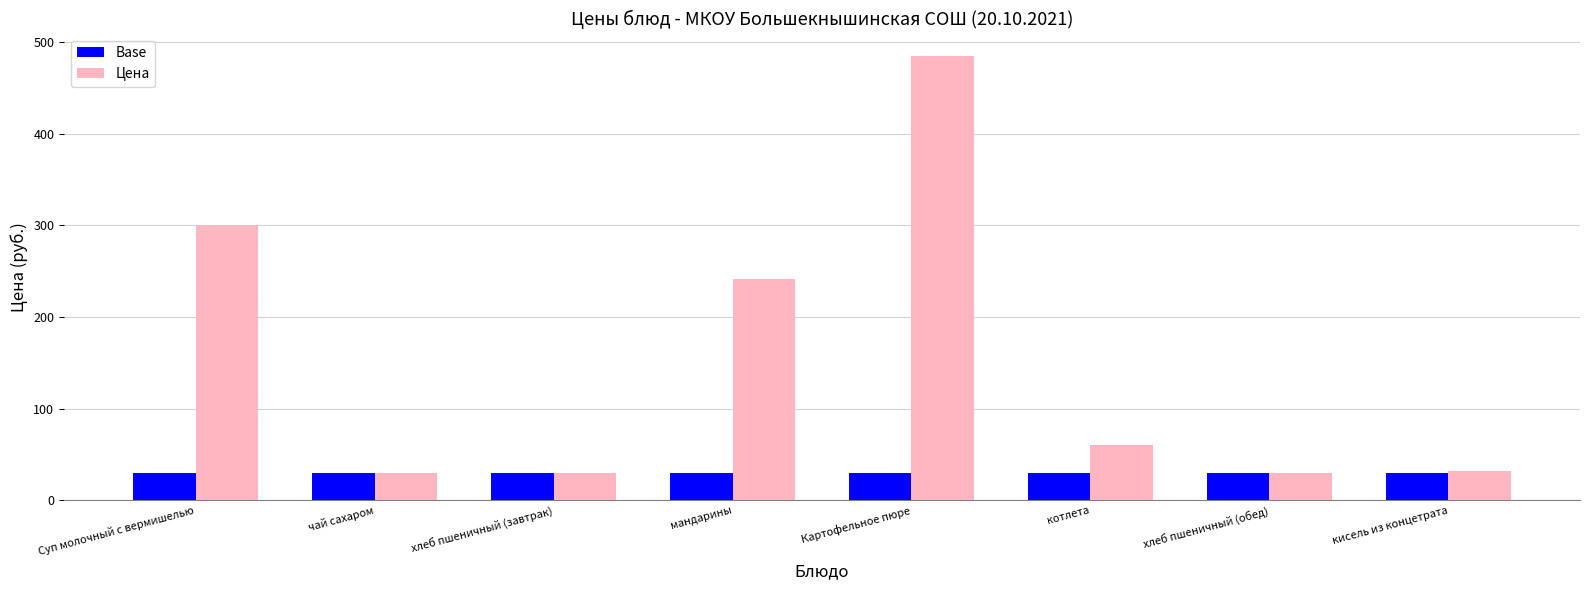

What is the highest value of the Цена series?

485.0